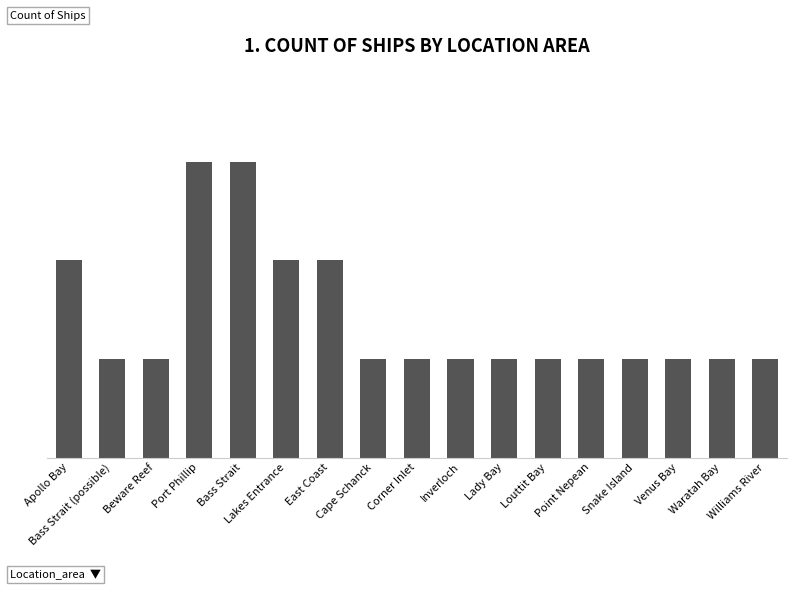

Count the number of values greater than 1.

5